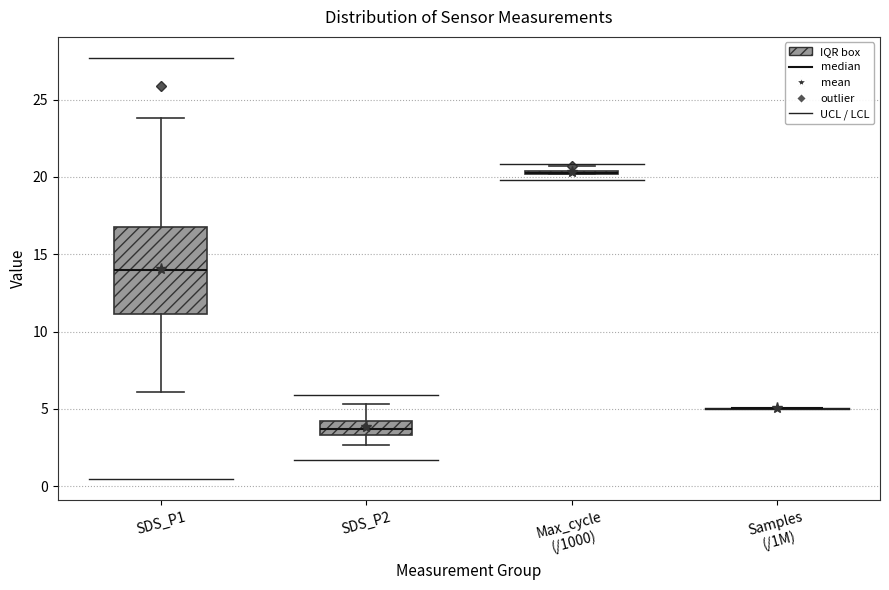

Which box is the tallest, from its lower edge to its upper edge?

SDS_P1